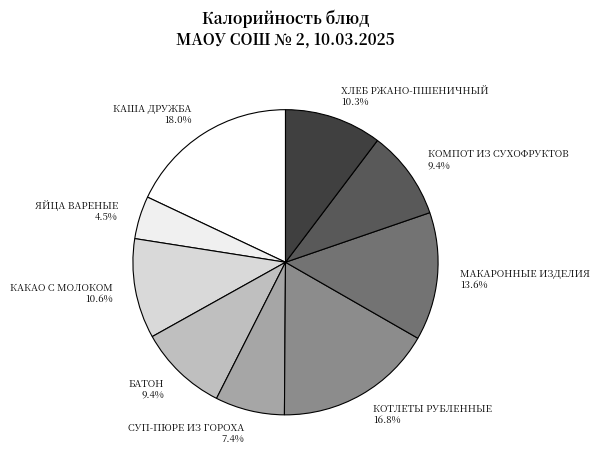

The КАША ДРУЖБА slice represents 7% of the pie. True or false?

False